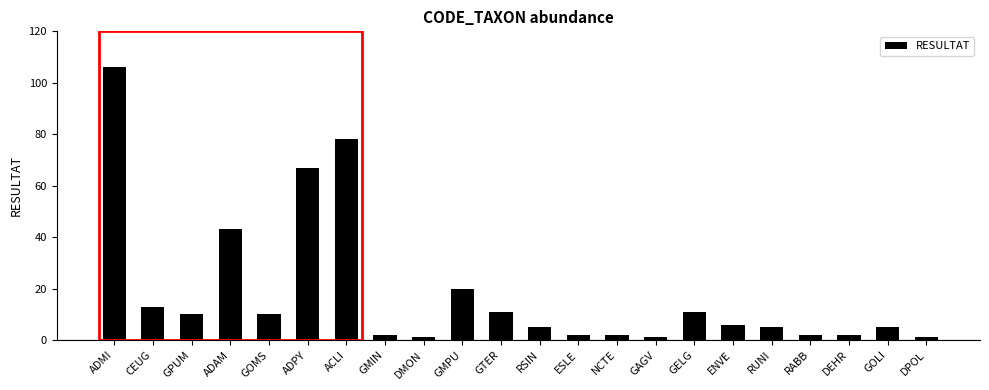

What is the value of the 16th bar from the left?

11